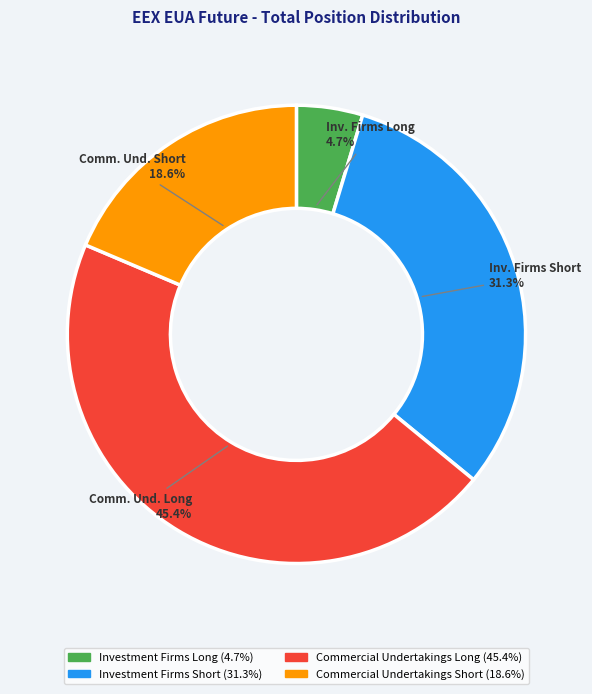

What percentage do Investment Firms Short and Commercial Undertakings Long together represent?

76.7%